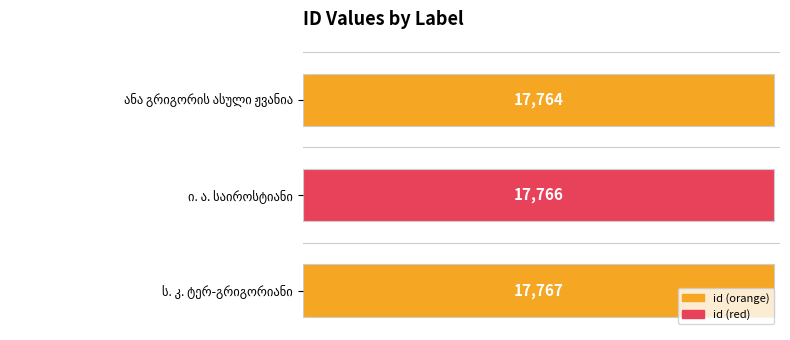

What is the value of the 2nd bar from the top?

17766